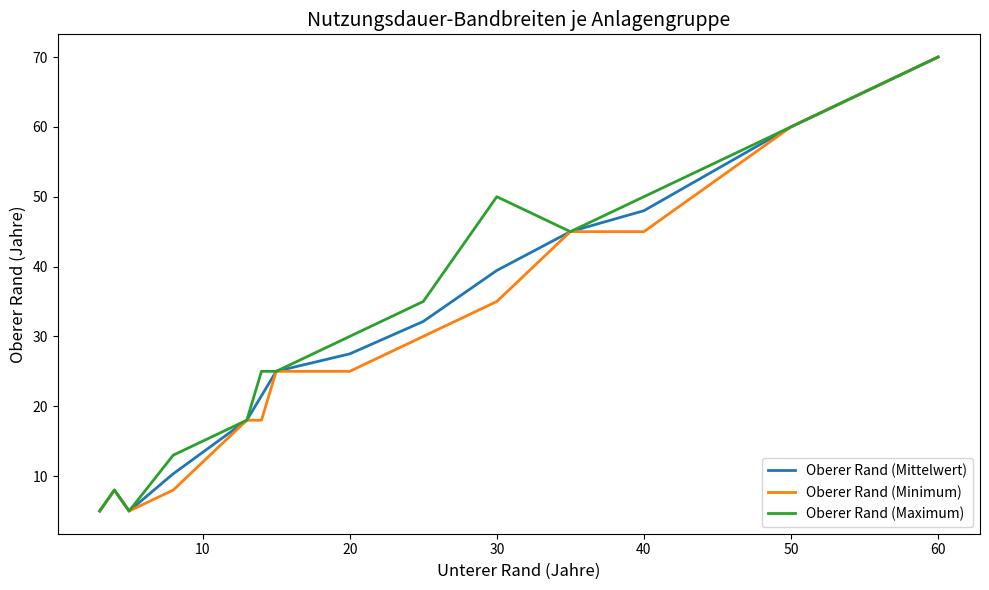

How many lines are shown in the chart?

3